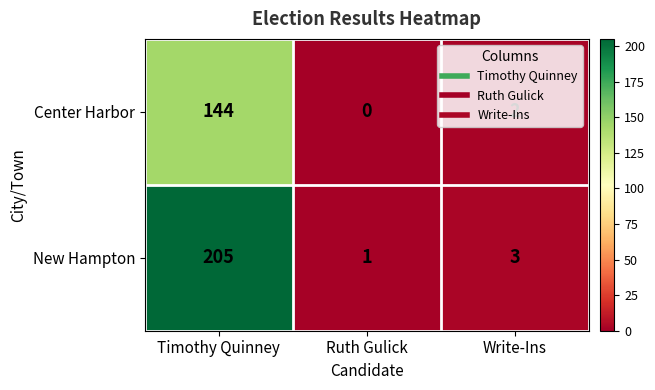

What is the sum of the New Hampton values at Ruth Gulick and Write-Ins?

4